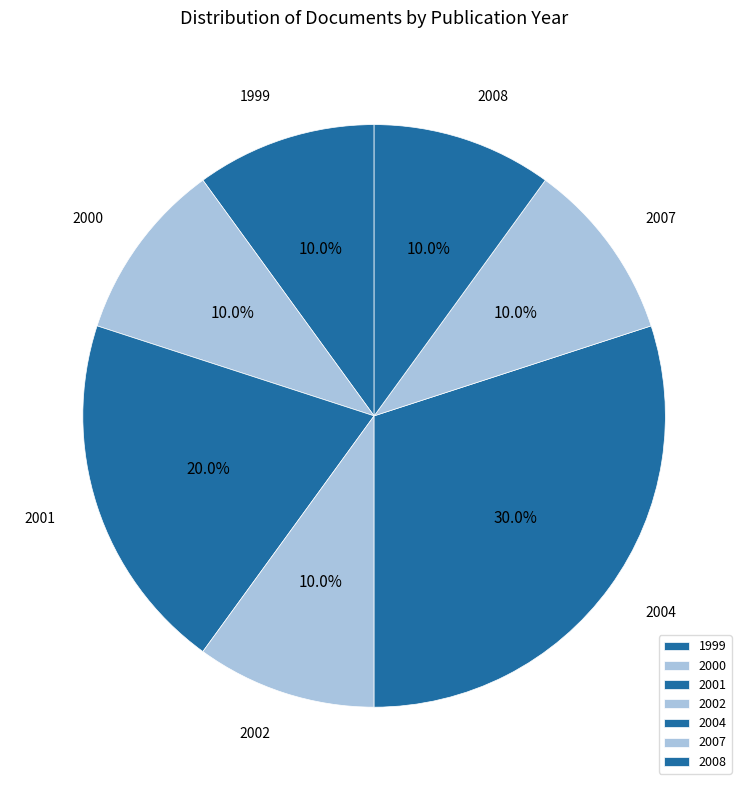

Which slice is the largest?

2004